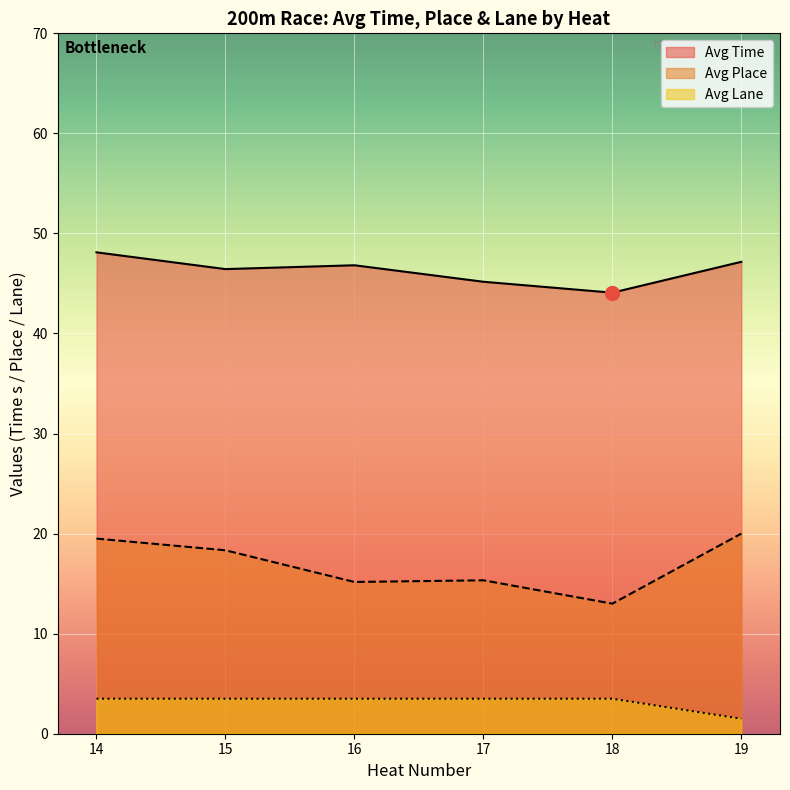

Which series has the widest spread of values?

Avg Place